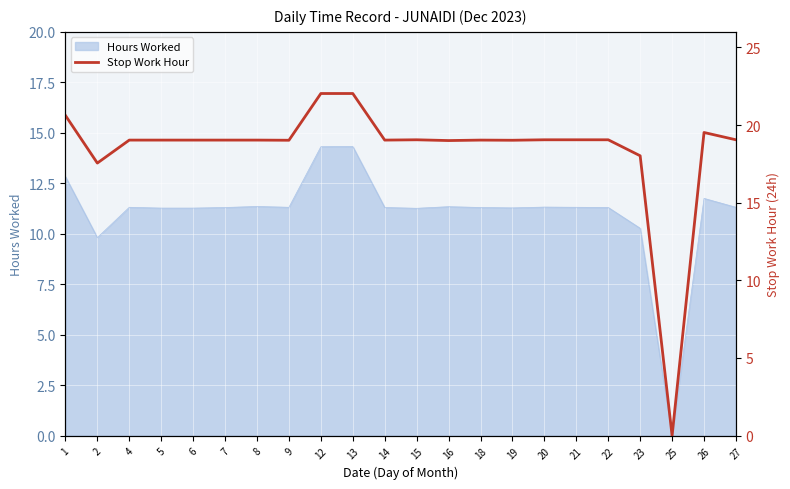

How many values are below 19?

3